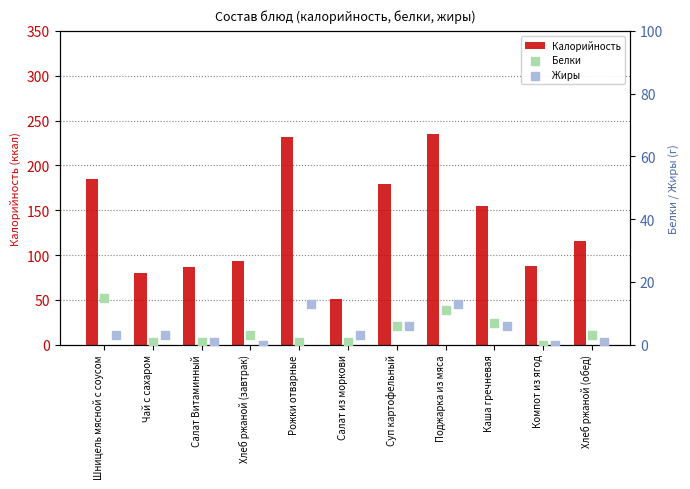

At which label is Калорийность closest to 143?

Каша гречневая